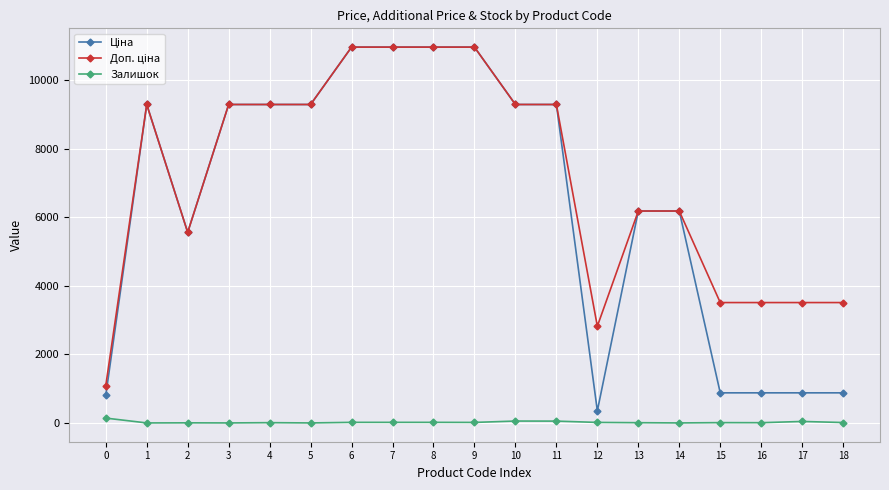

What is the total value across all series at 3?

18580.9